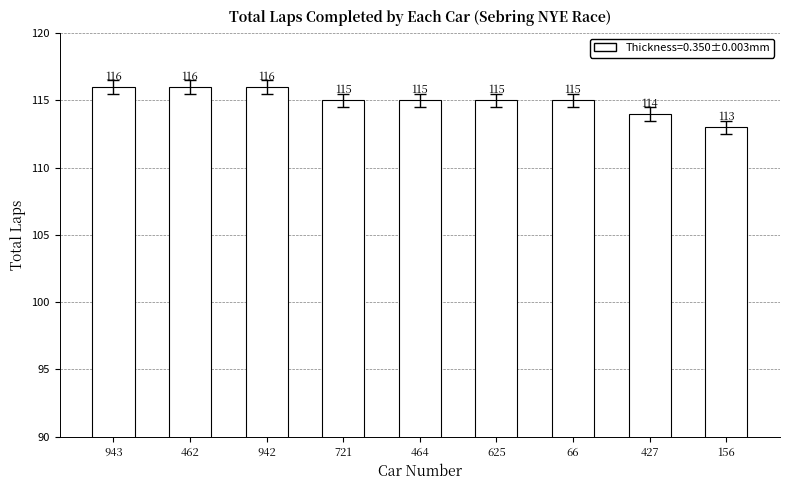

What is the label of the 3rd bar from the right?

66